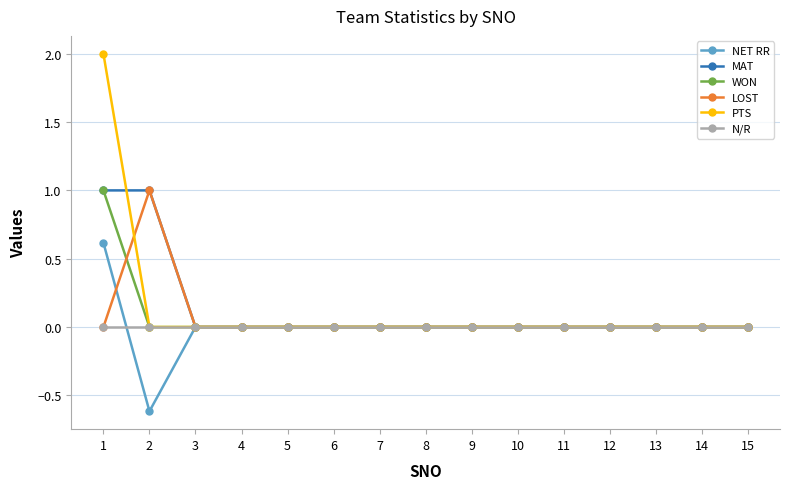

True or false: PTS has a value of 1.1 at 1.

False